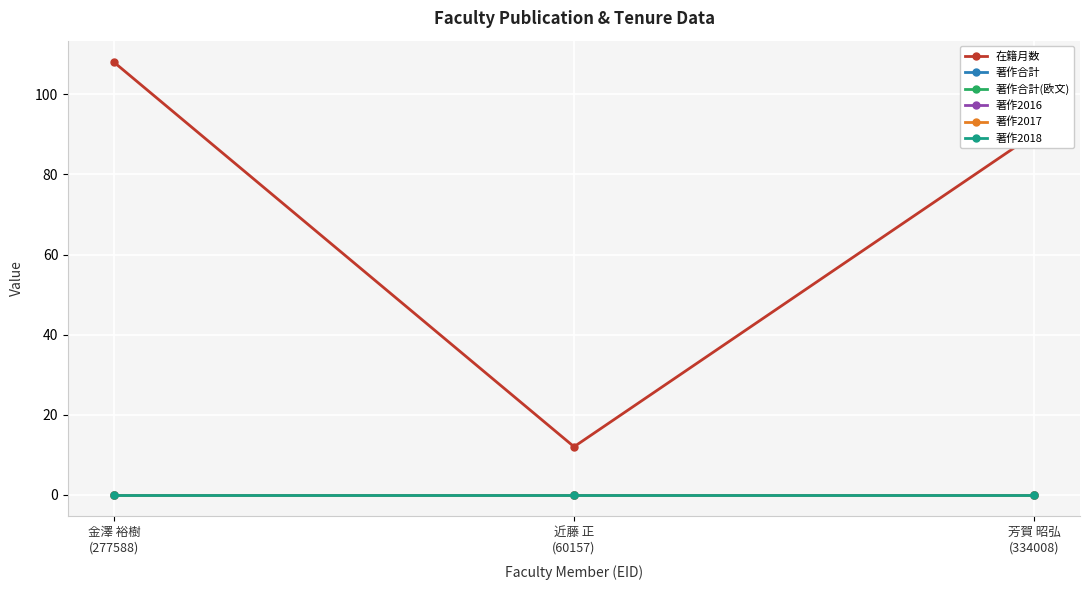

What is the label of the 2nd point from the left?

近藤 正
(60157)